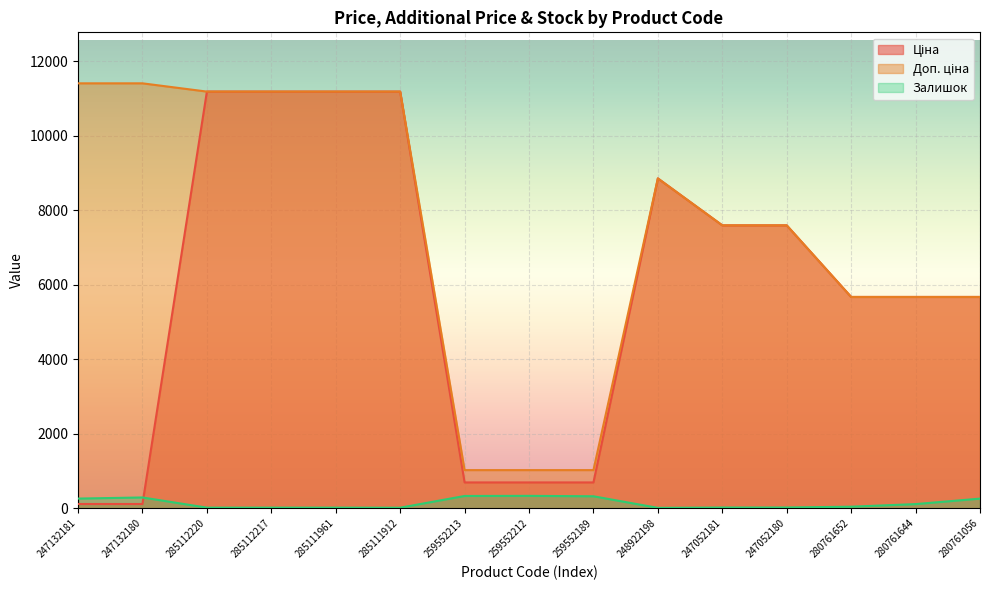

Is it true that Залишок equals 259.0 at 280761056?

True